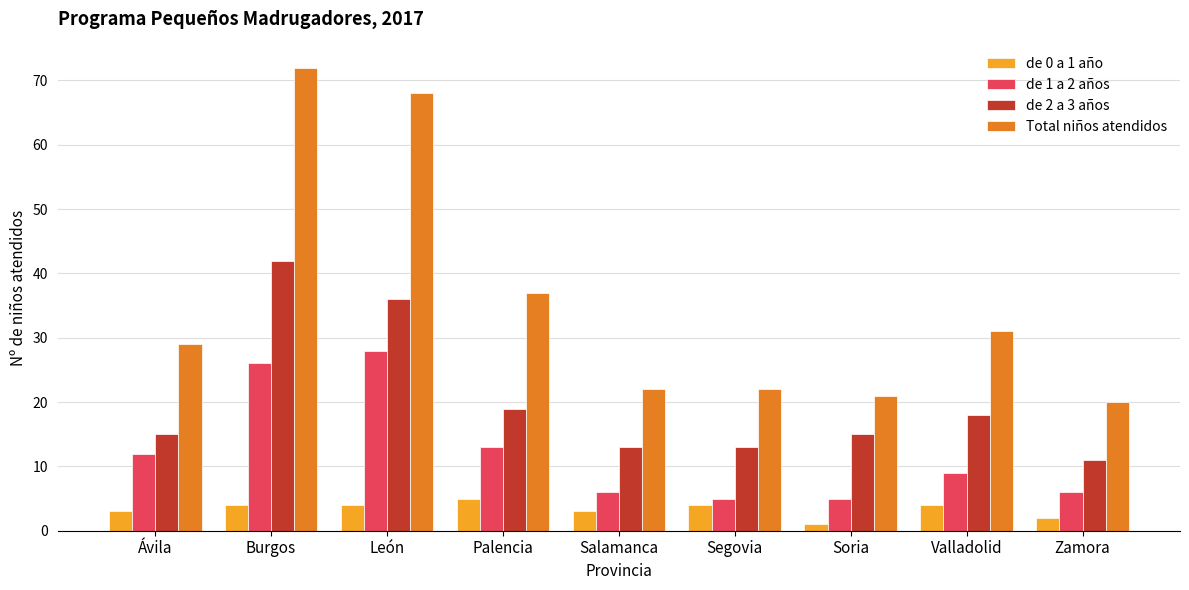

How many bars are there in total?

36